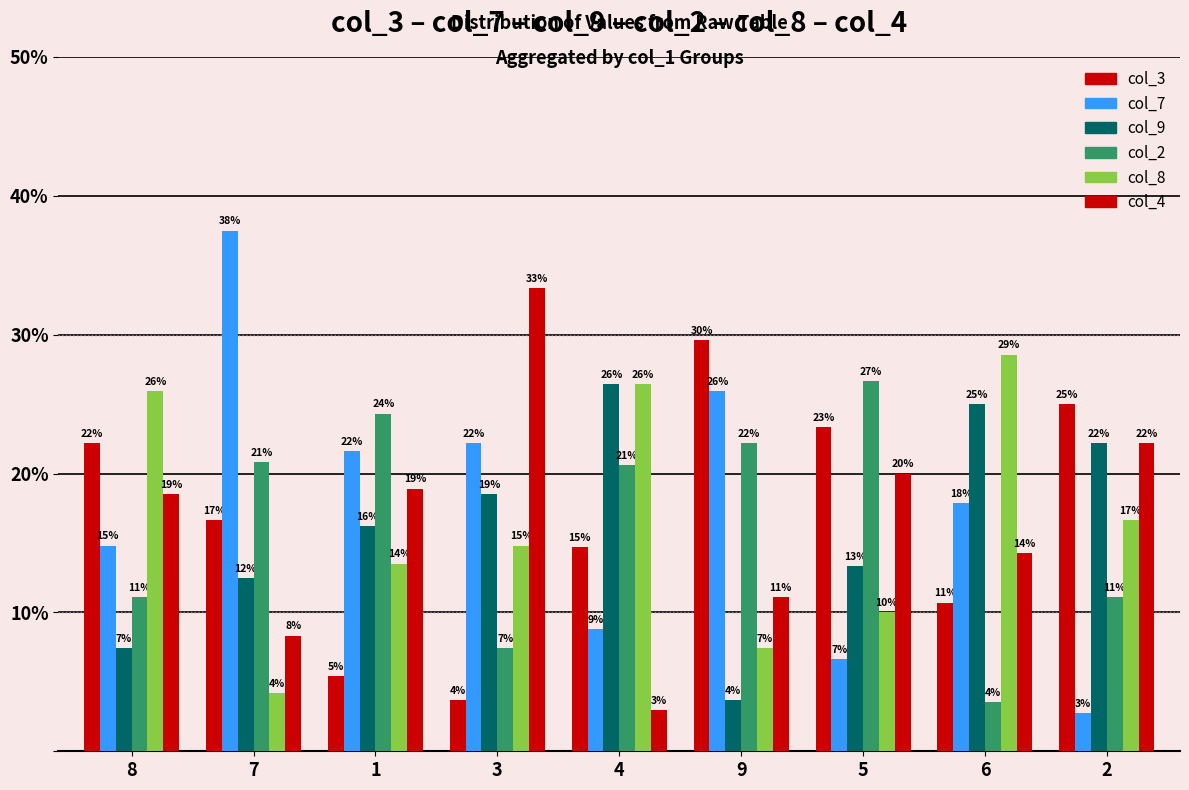

How many bars are there in total?

54